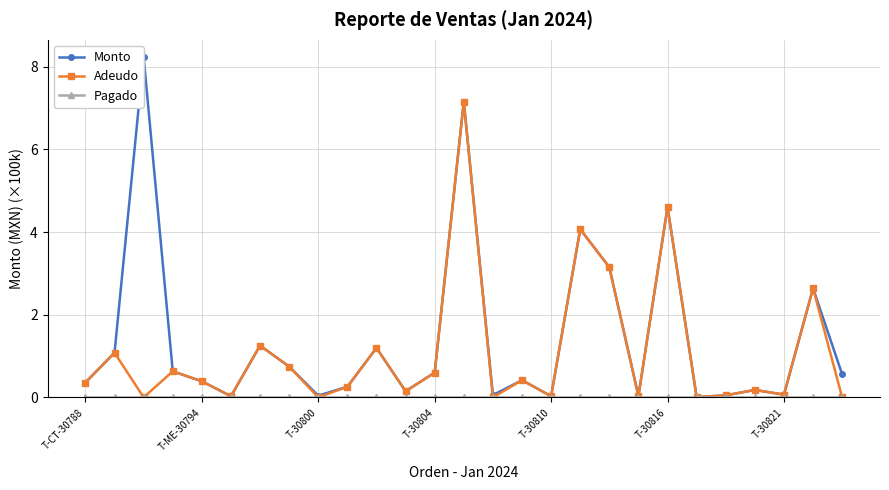

True or false: Adeudo has more than 2 points higher than both neighbors.

True